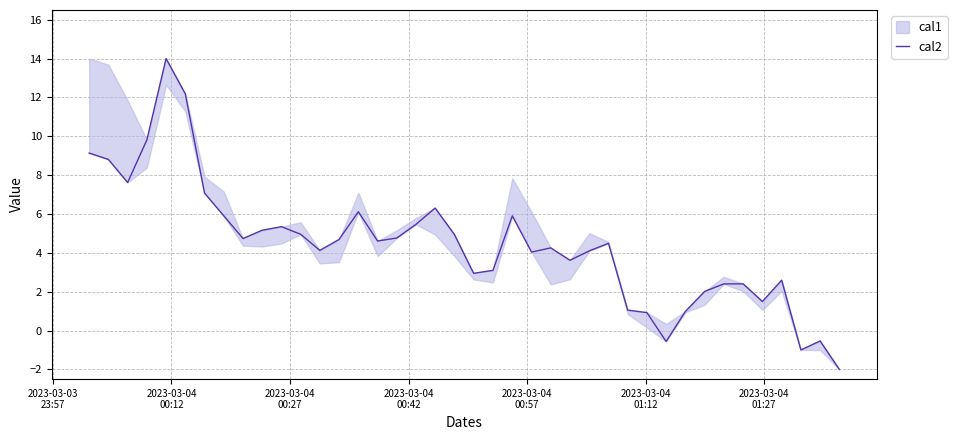

What is the greatest value displayed?

14.0